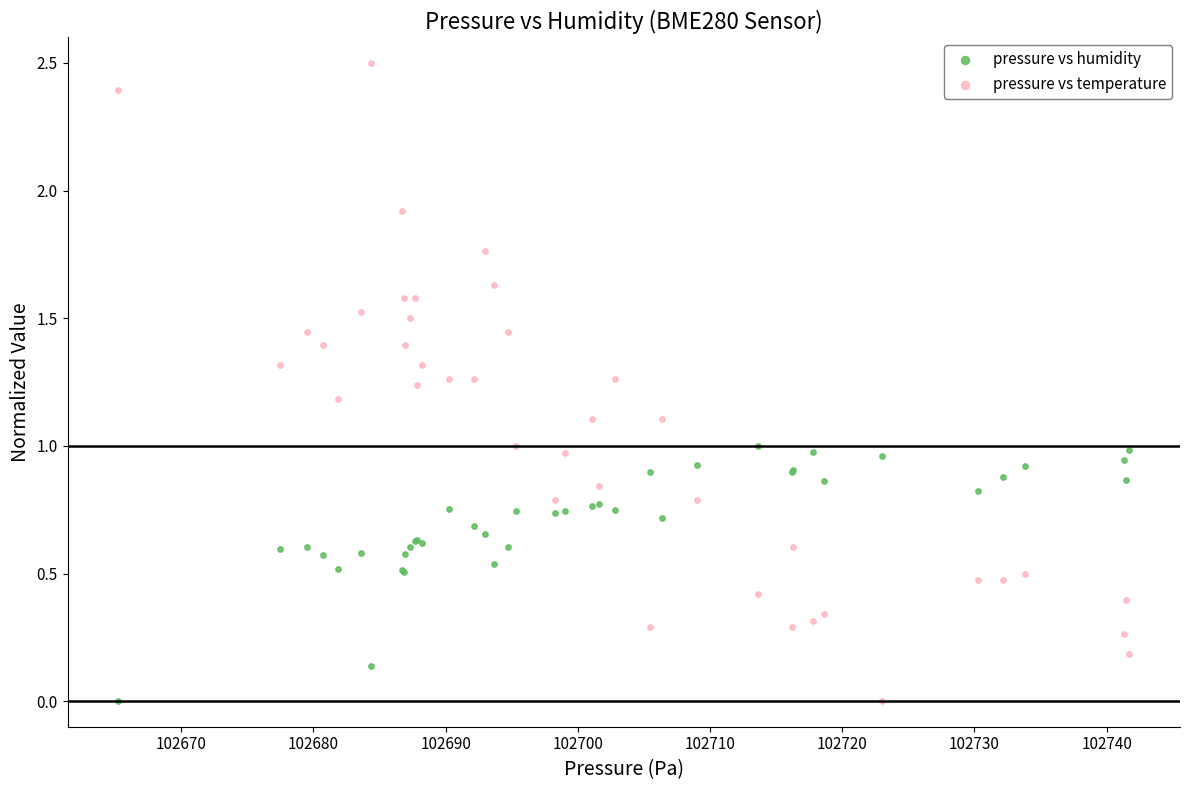

What is the X range (max minus min) for the scatter plot?

76.5